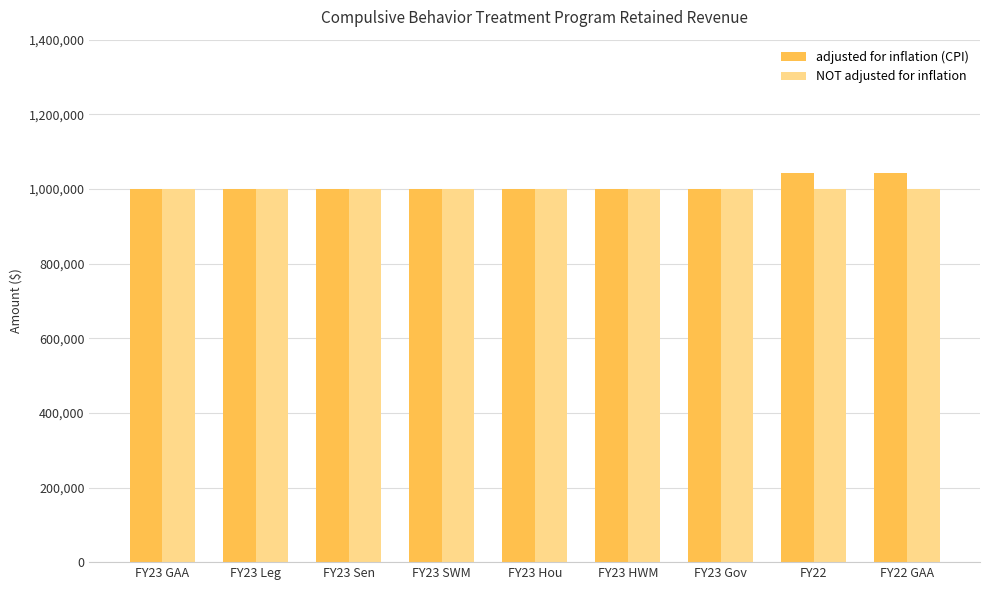

What is the lowest value of the NOT adjusted for inflation series?

1000000